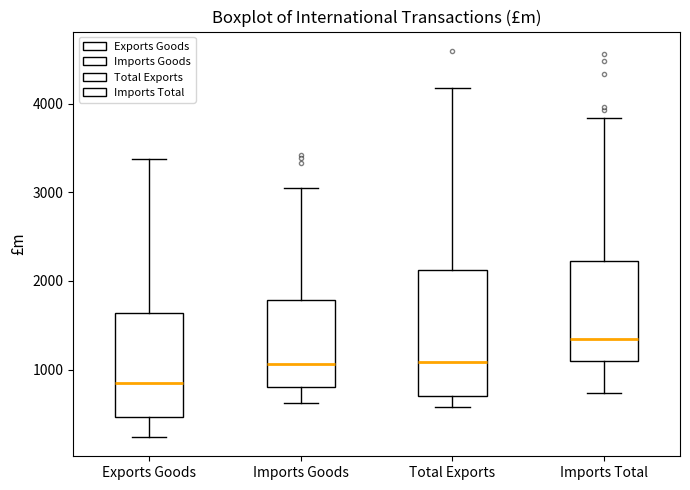

Which box's median line is the highest?

Imports Total